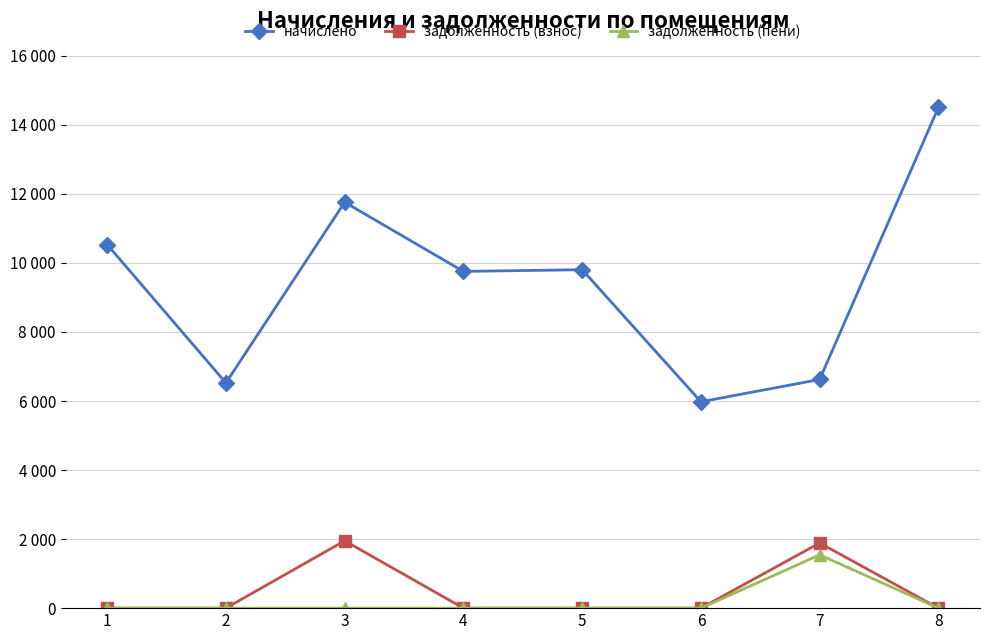

Is this an area chart (filled region under the line)?

No